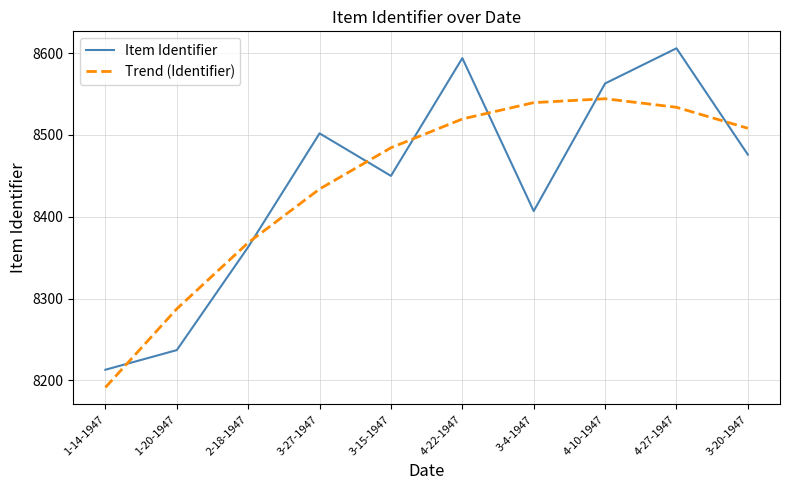

What is the average value of the Item Identifier series?

8441.1